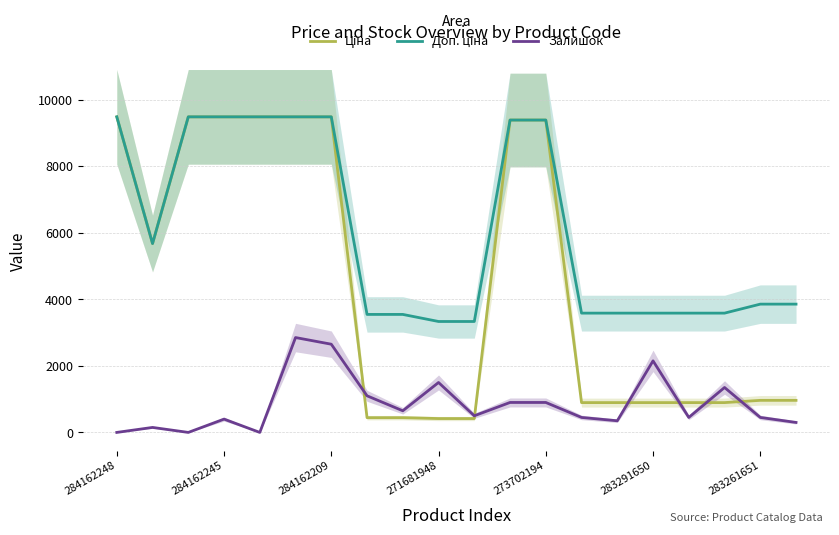

The Залишок series shows 1500.0 at 271681948. True or false?

True